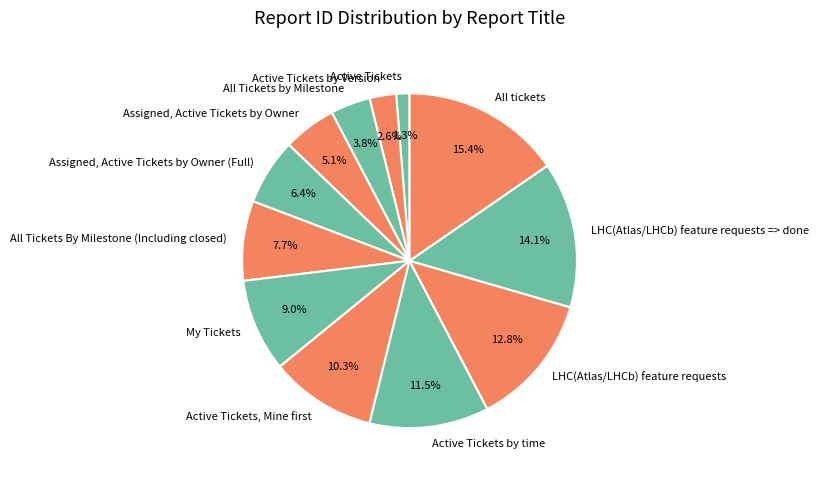

Count the number of slices in the pie.

12